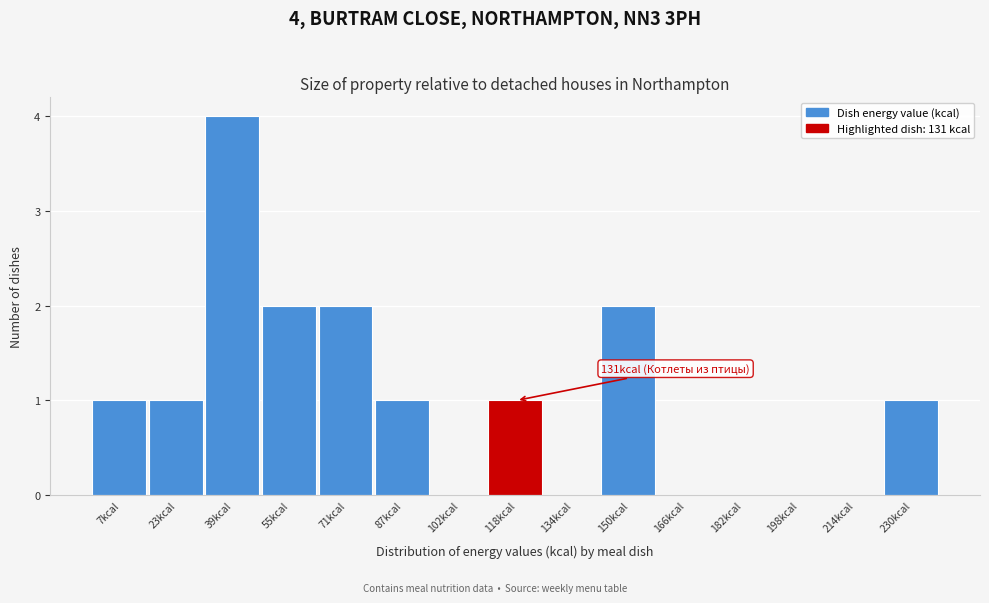

Reading left to right, what are all the values shown in this chart?

7kcal=1	23kcal=1	39kcal=4	55kcal=2	71kcal=2	87kcal=1	102kcal=0	118kcal=1	134kcal=0	150kcal=2	166kcal=0	182kcal=0	198kcal=0	214kcal=0	230kcal=1